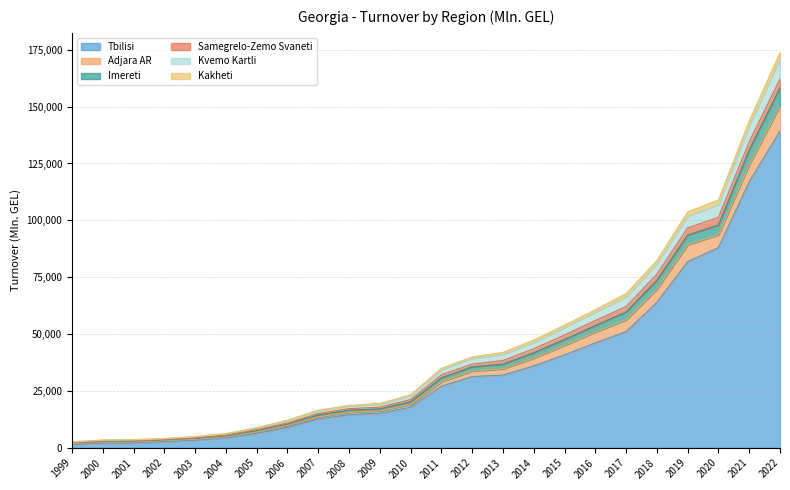

What is the highest value of the Tbilisi series?

139327.8